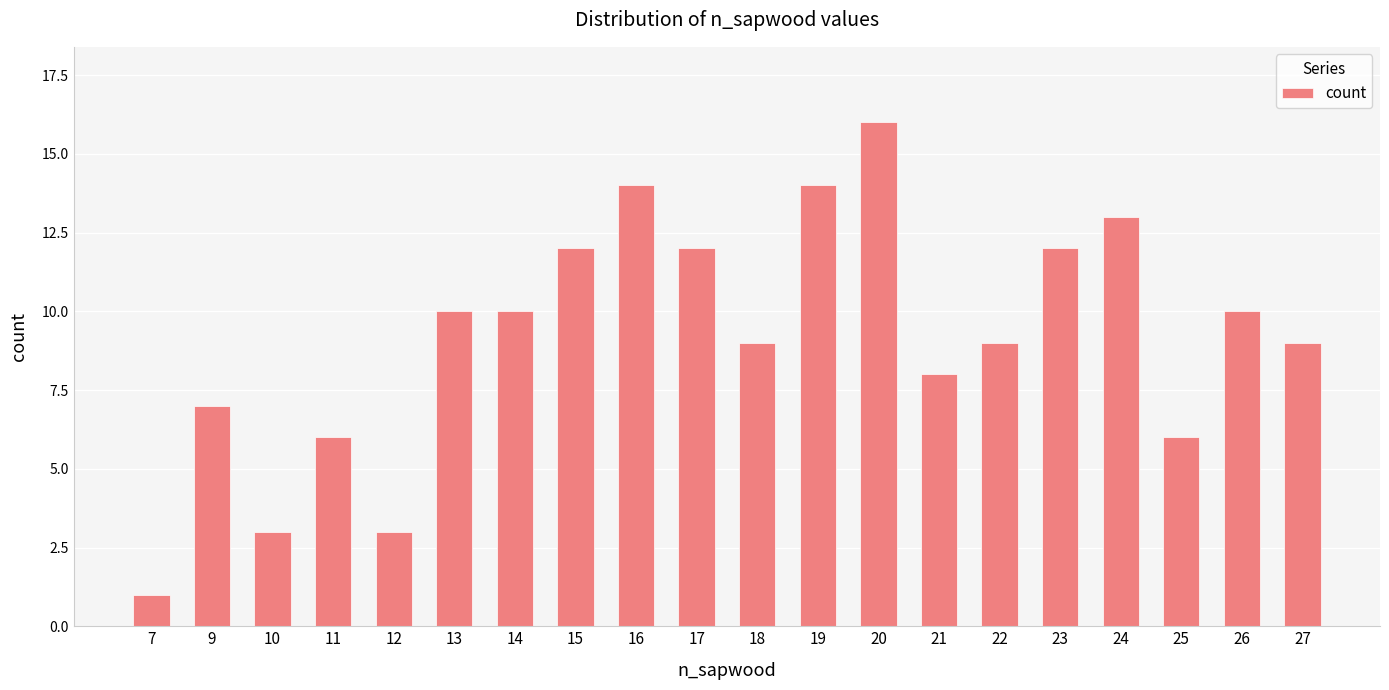

The value at 22 is 12. True or false?

False